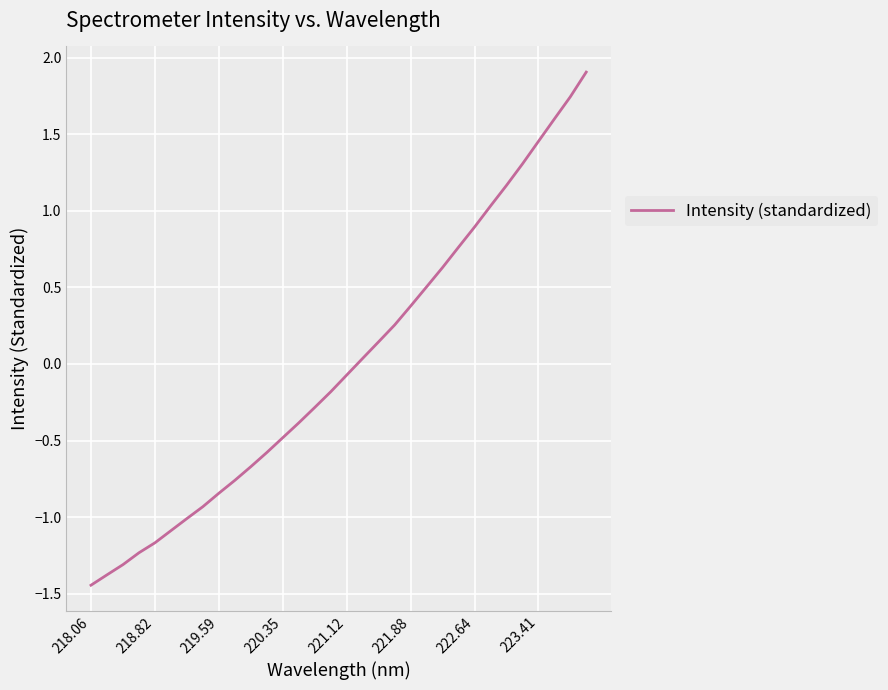

How many distinct data groups are displayed?

1